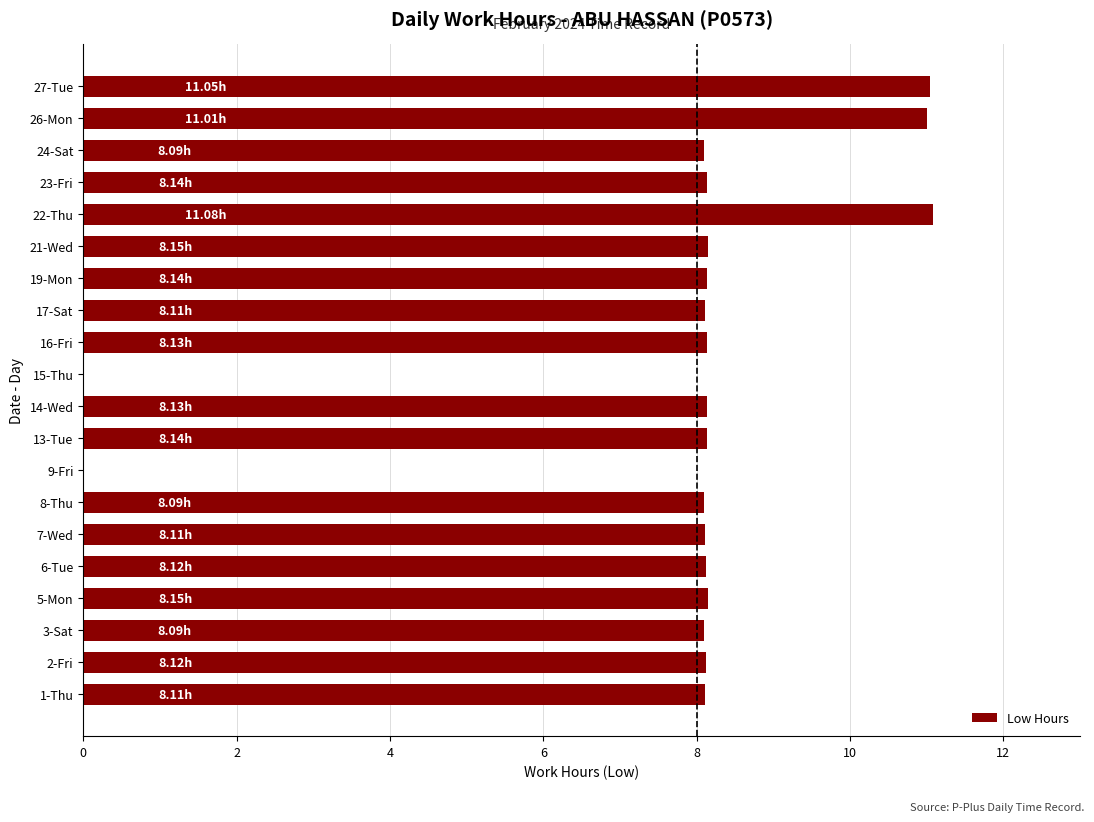

What is the sum of all values?

155.0